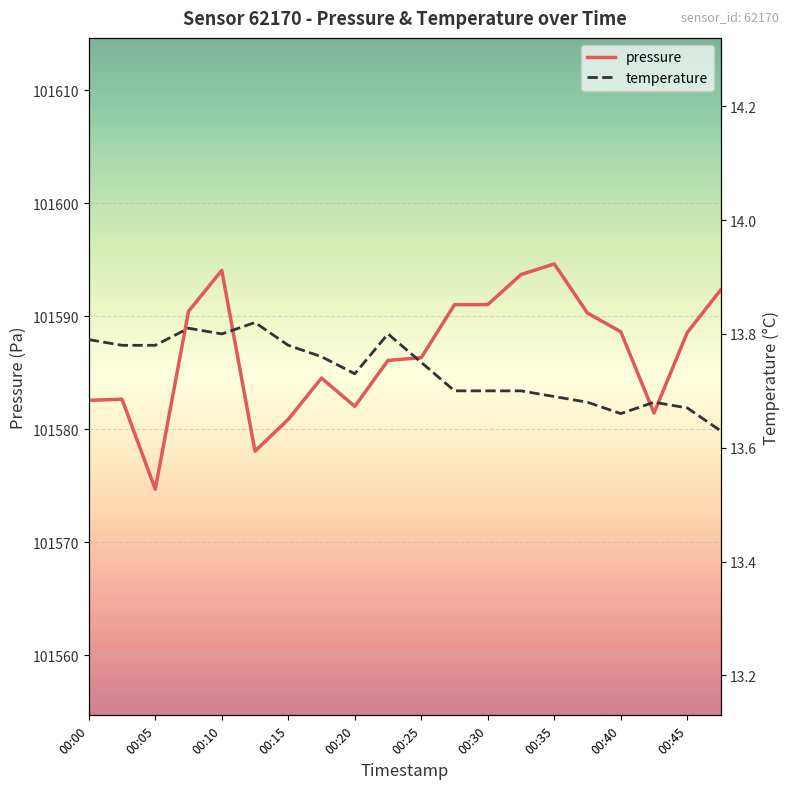

What is the smallest value displayed?

13.6